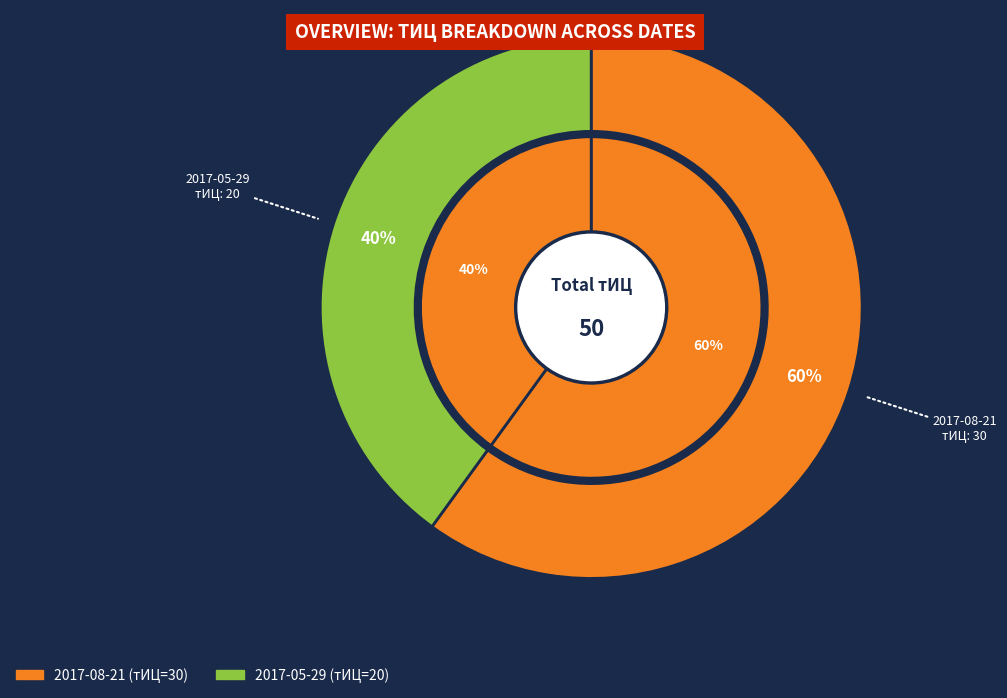

What is the smallest slice in the pie chart?

20